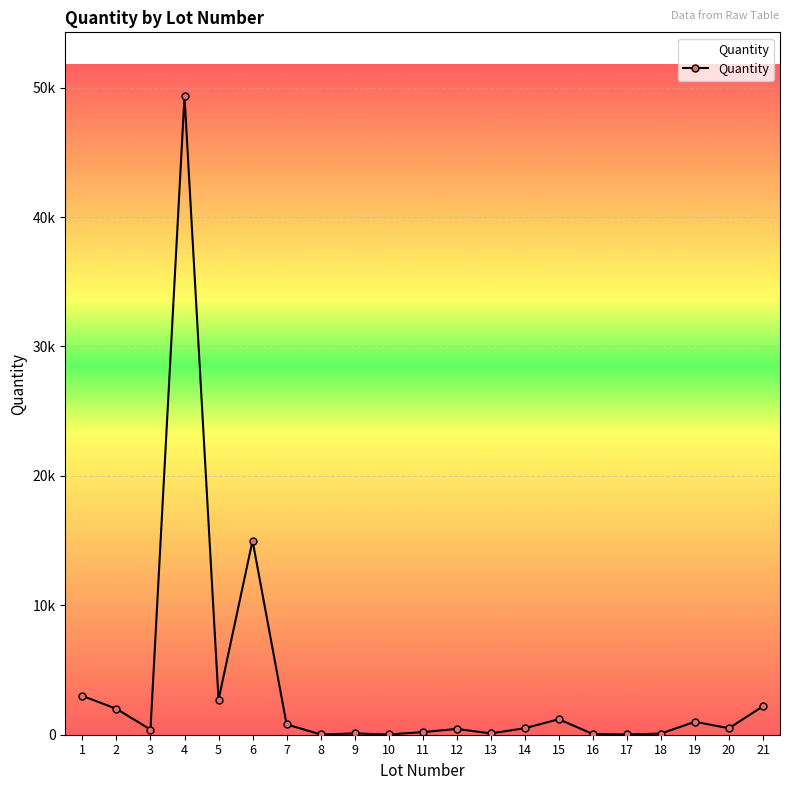

Between 13 and 8, which is larger?

13